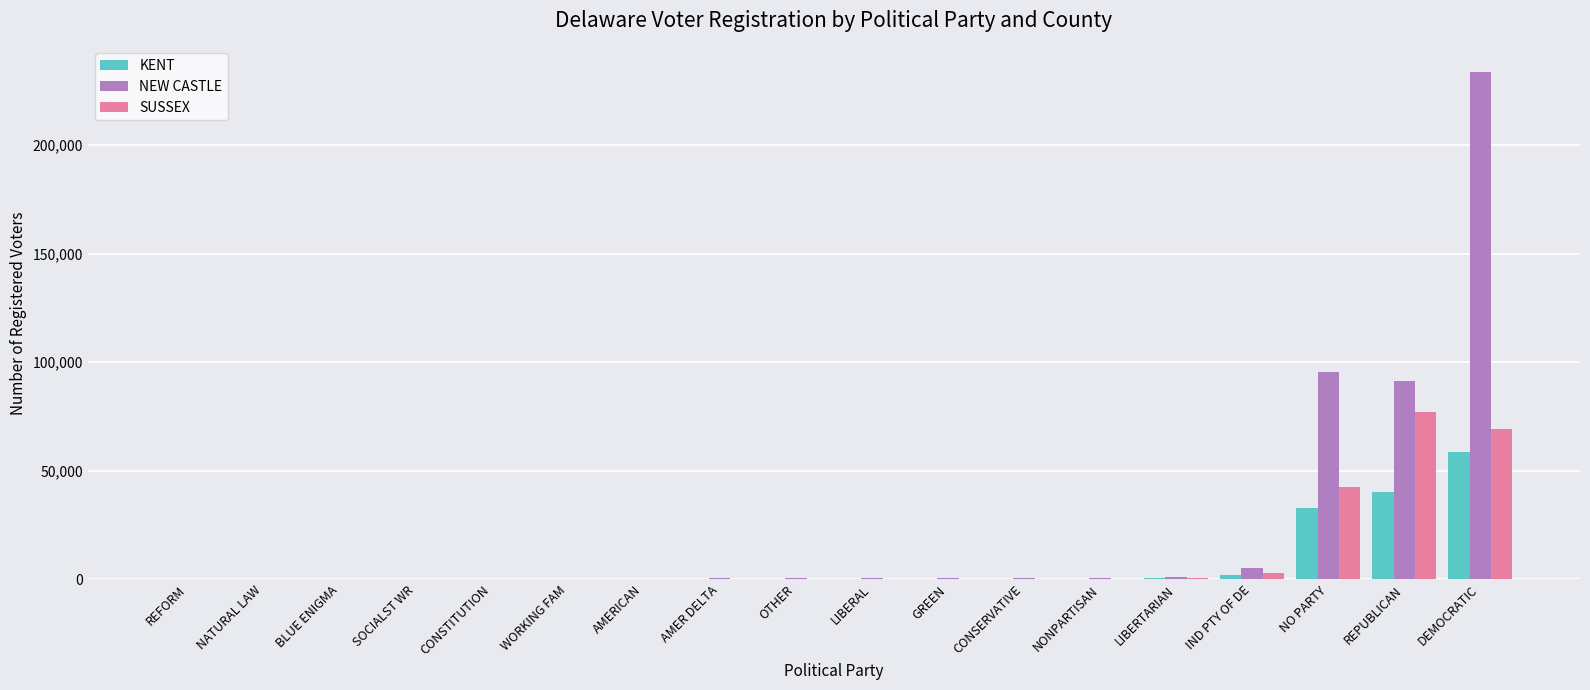

At which label does NEW CASTLE reach its peak?

DEMOCRATIC